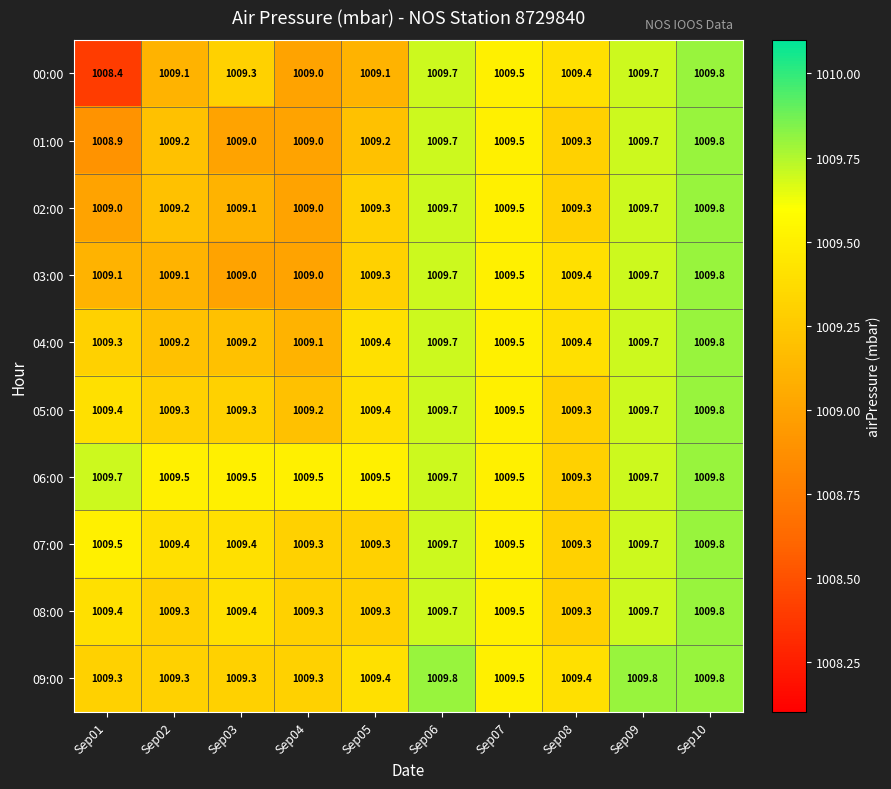

Read the 07:00 value at Sep01.

1009.5